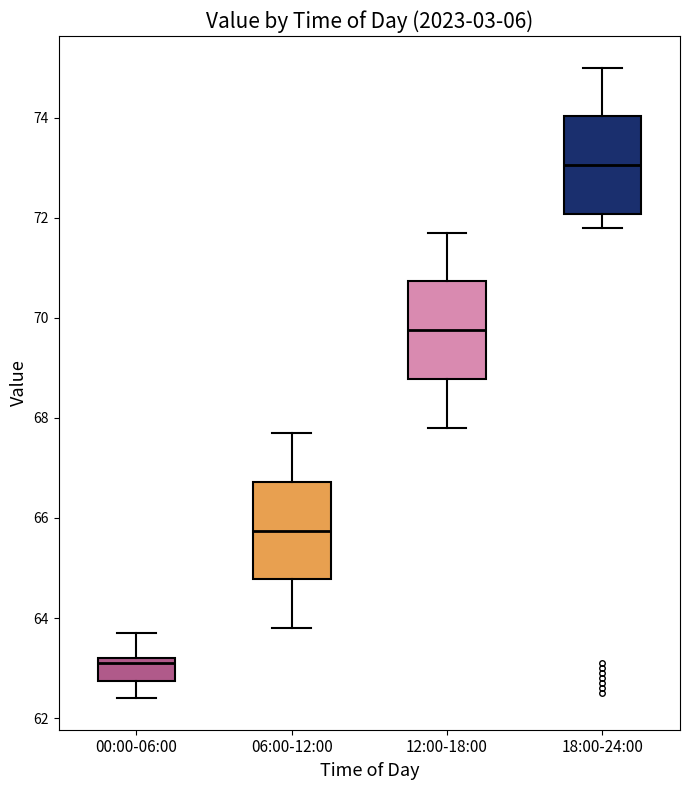

Which box's median line is the lowest?

00:00-06:00